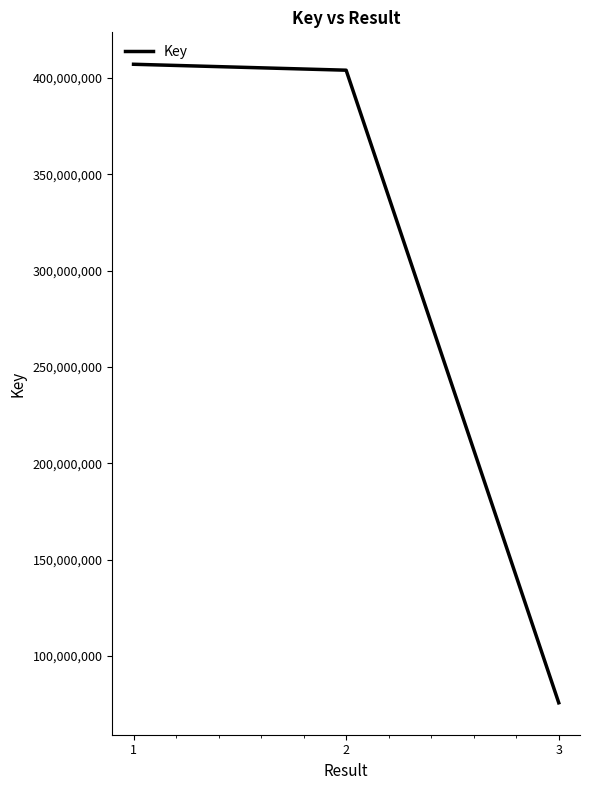

What is the maximum value shown in the chart?

407121550